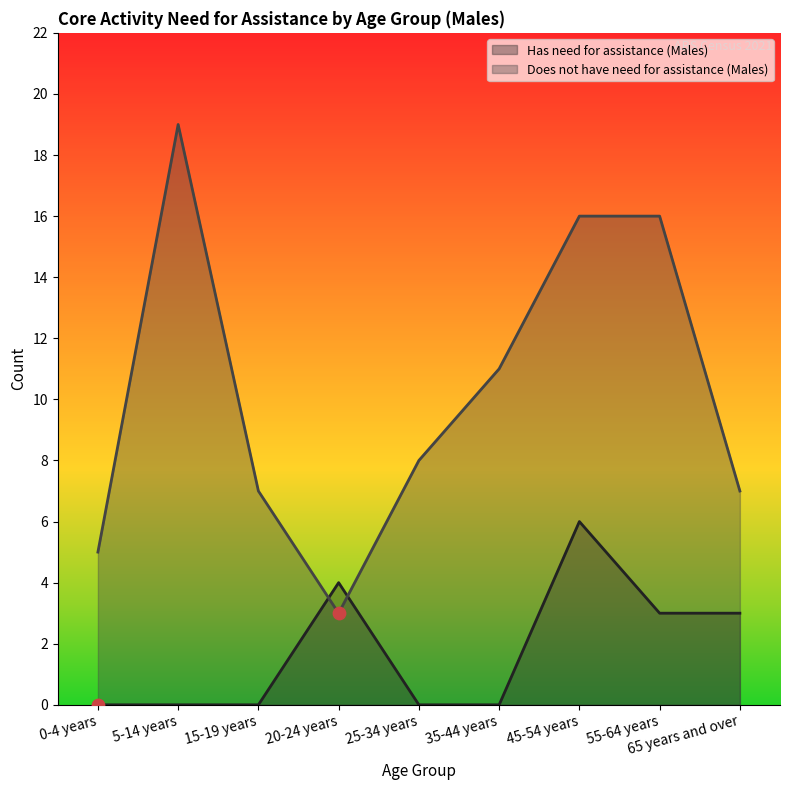

What is the total value across all series at 25-34 years?

8